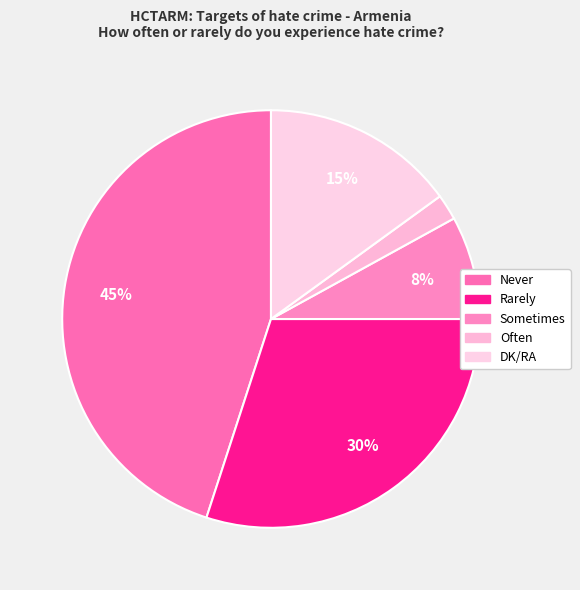

Rank the categories by value from highest to lowest.

Never, Rarely, DK/RA, Sometimes, Often